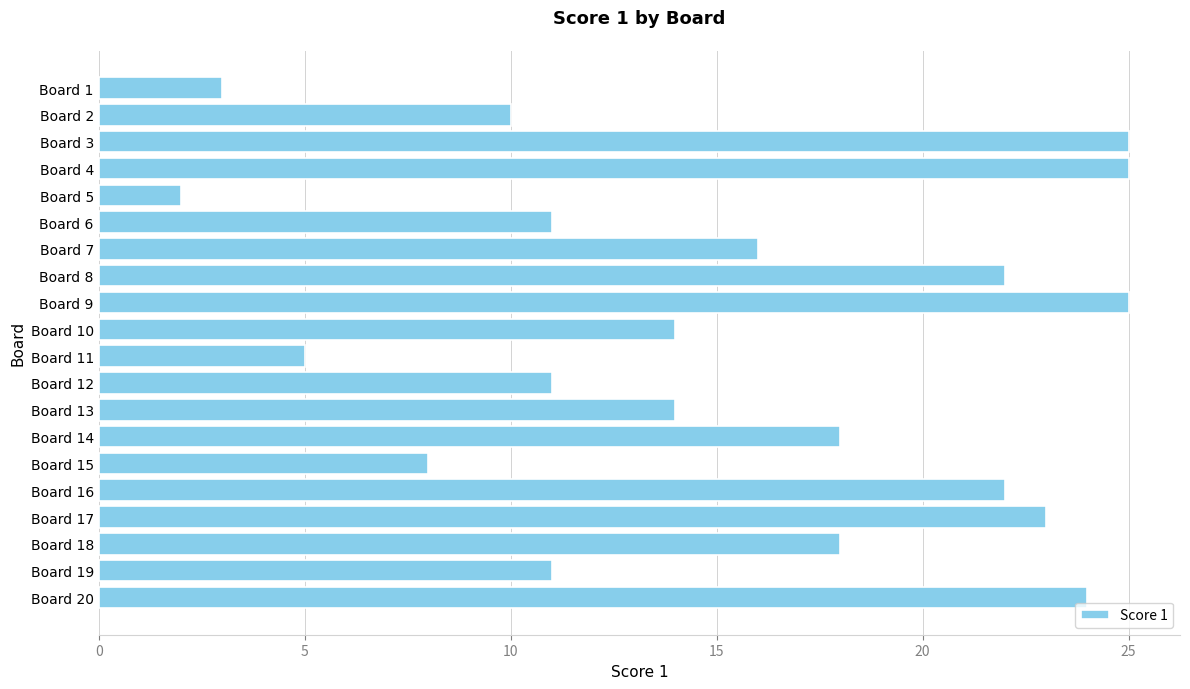

True or false: the data shows 18 at Board 18.

True